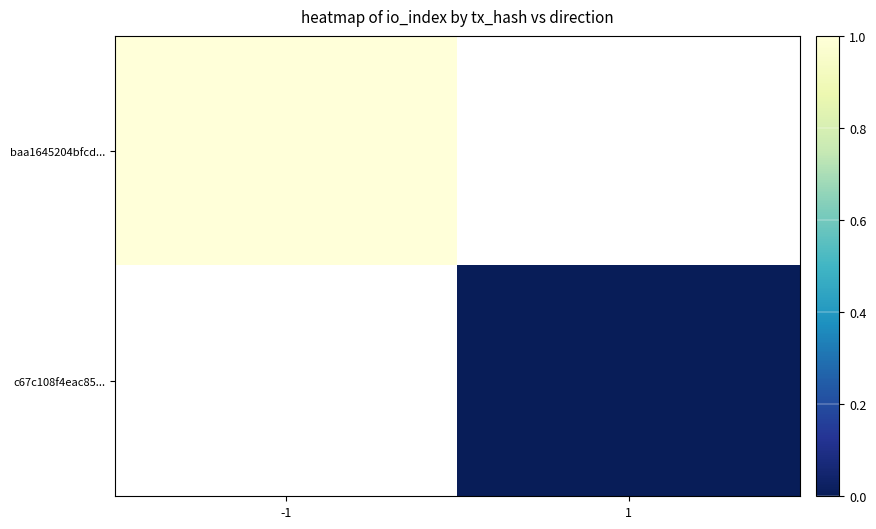

Which category has the lowest value across all series?

1